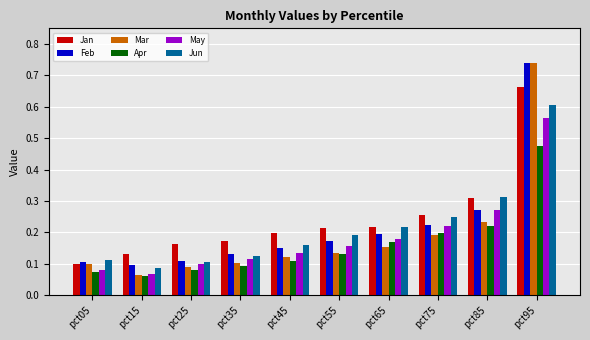

Which series changed the most between pct15 and pct55?

Jun